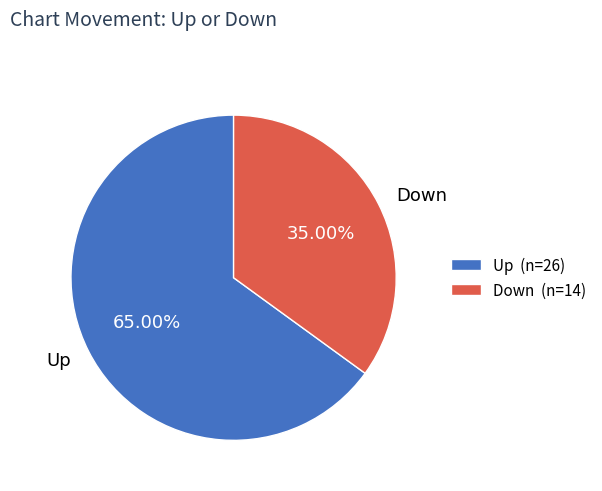

Does Down represent more than half of the total?

No